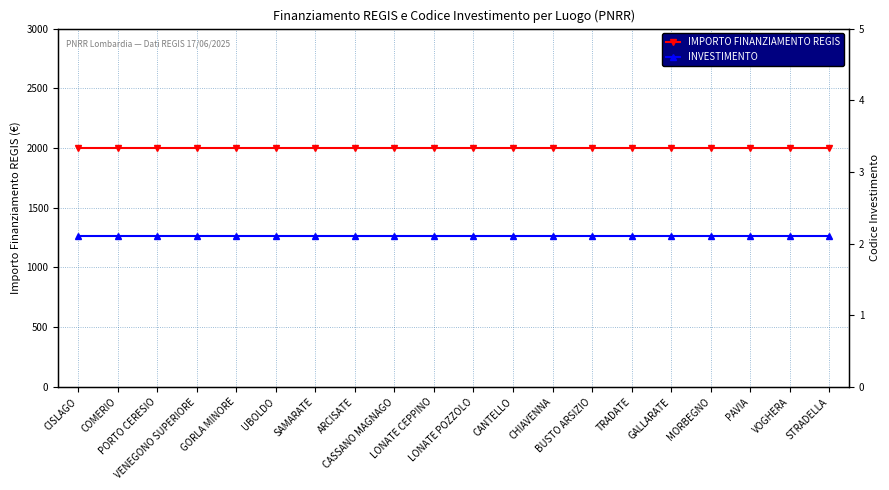

Which category has the highest value in the IMPORTO FINANZIAMENTO REGIS series?

CISLAGO